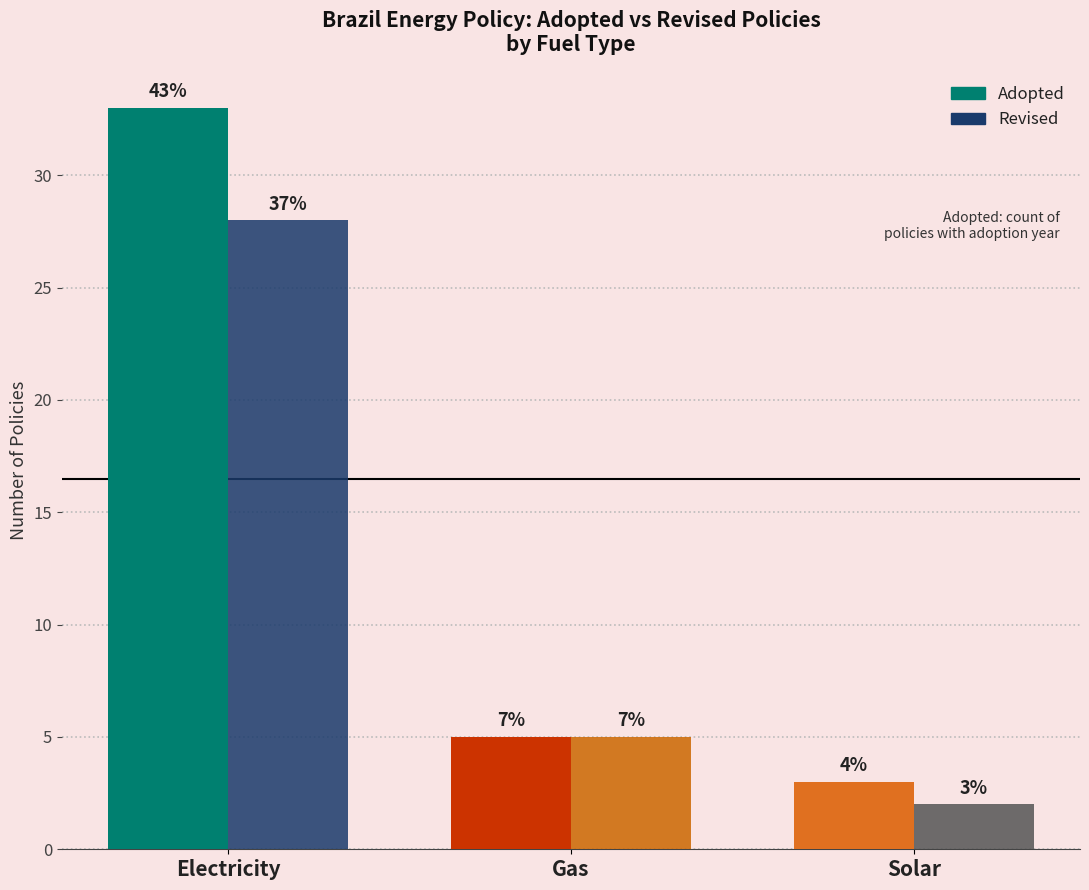

Does the chart contain any negative values?

No